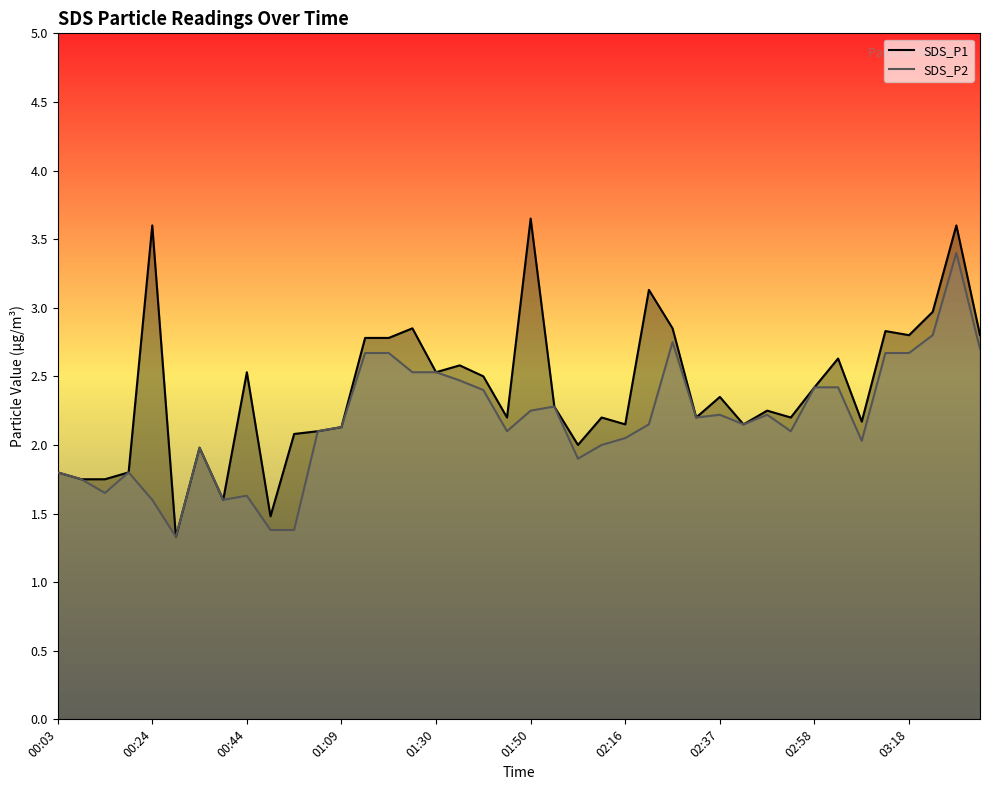

Reading left to right, extract all data points from this chart.

SDS_P1: 1.8	1.8	1.8	1.8	3.6	1.3	2.0	1.6	2.5	1.5	2.1	2.1	2.1	2.8	2.8	2.9	2.5	2.6	2.5	2.2	3.6	2.3	2.0	2.2	2.1	3.1	2.9	2.2	2.4	2.1	2.2	2.2	2.4	2.6	2.2	2.8	2.8	3.0	3.6	2.8
SDS_P2: 1.8	1.8	1.6	1.8	1.6	1.3	2.0	1.6	1.6	1.4	1.4	2.1	2.1	2.7	2.7	2.5	2.5	2.5	2.4	2.1	2.2	2.3	1.9	2.0	2.0	2.1	2.8	2.2	2.2	2.1	2.2	2.1	2.4	2.4	2.0	2.7	2.7	2.8	3.4	2.7